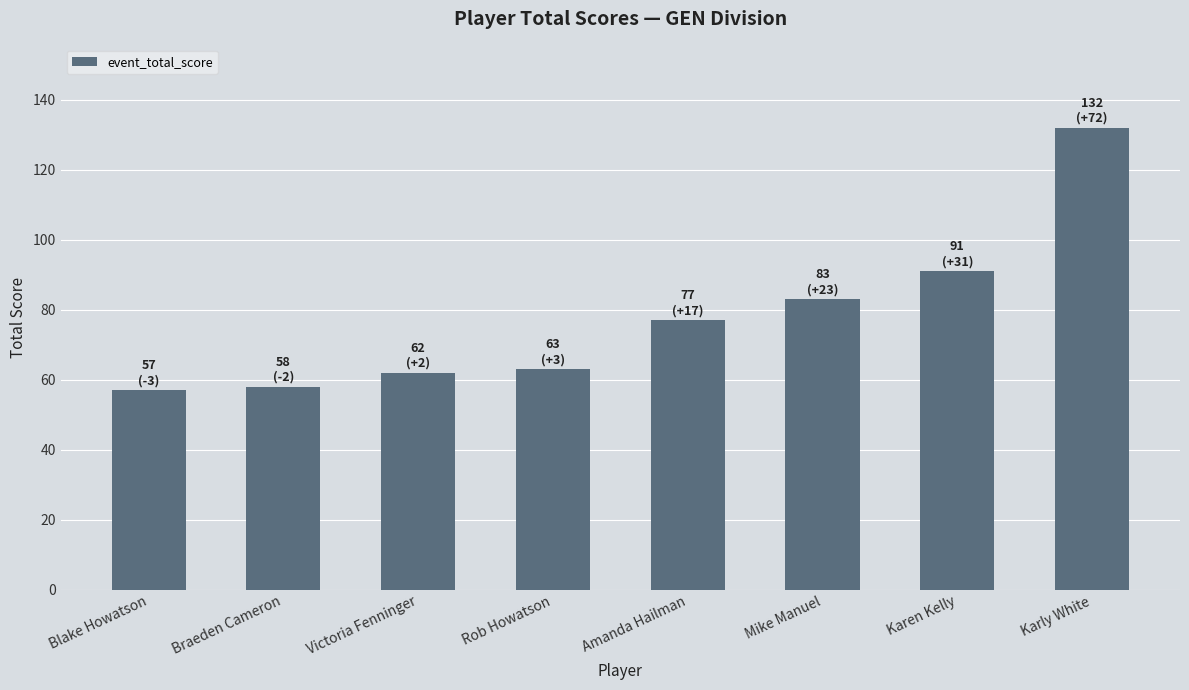

What is the label of the 2nd bar from the left?

Braeden Cameron